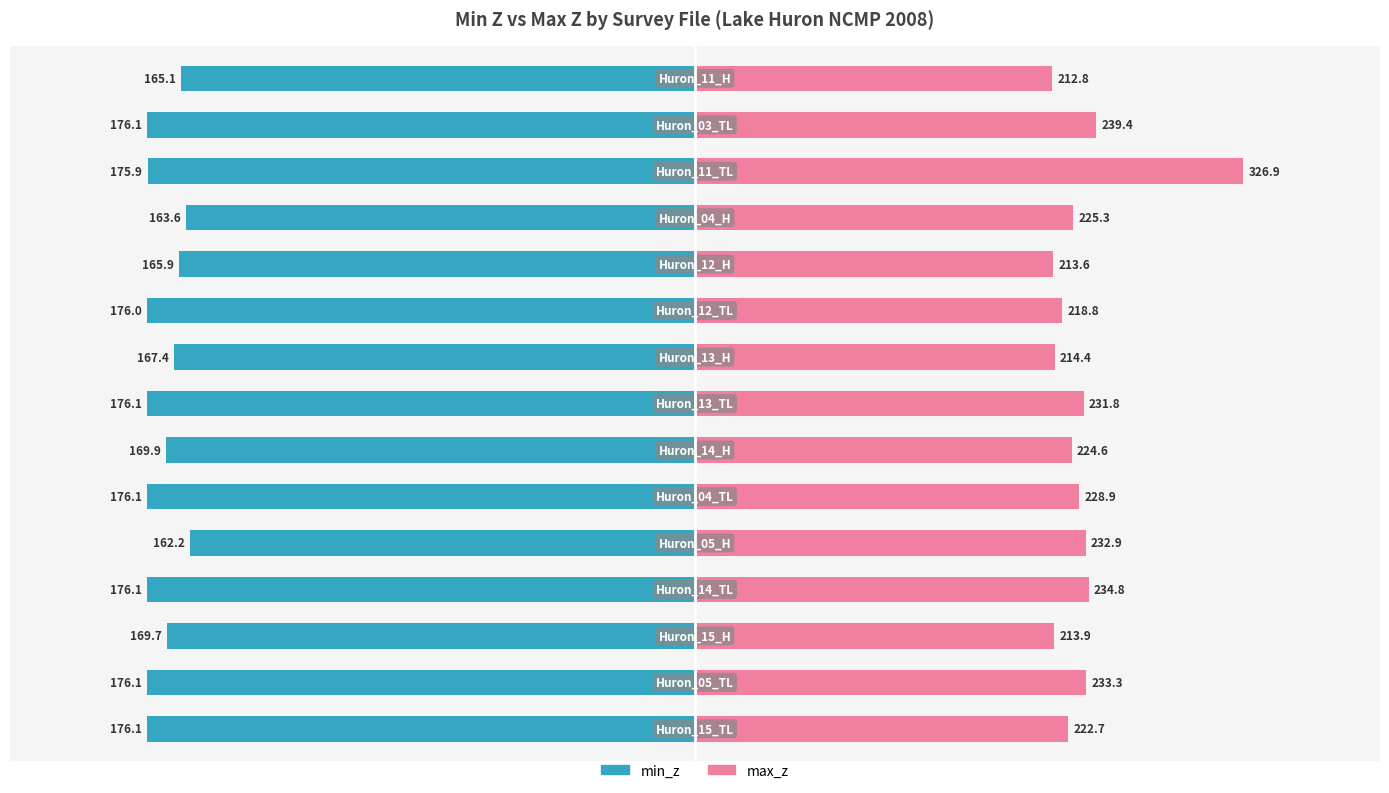

Between 11 and 13, which is larger?

11